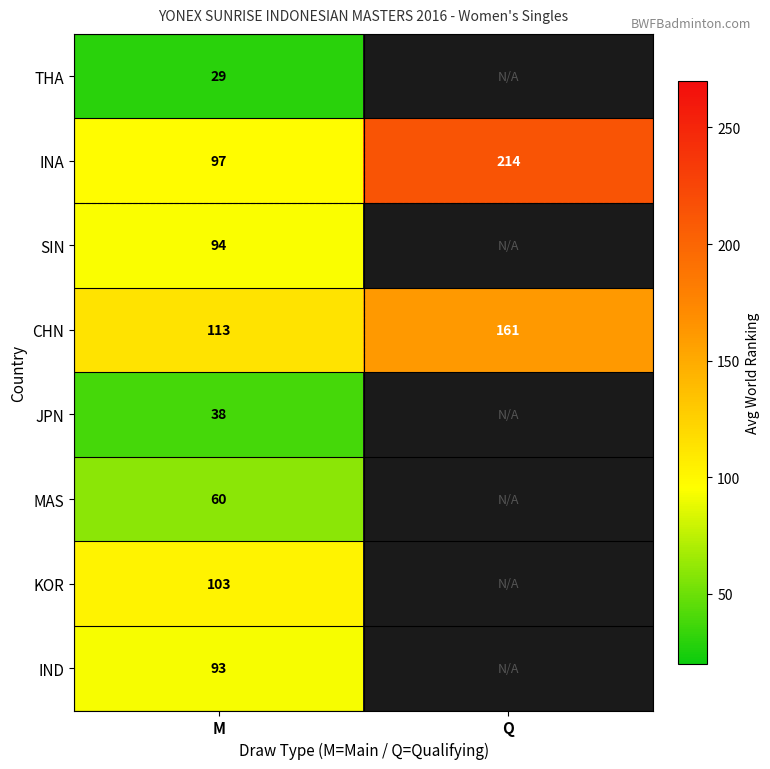

What is the total value across all series at M?

627